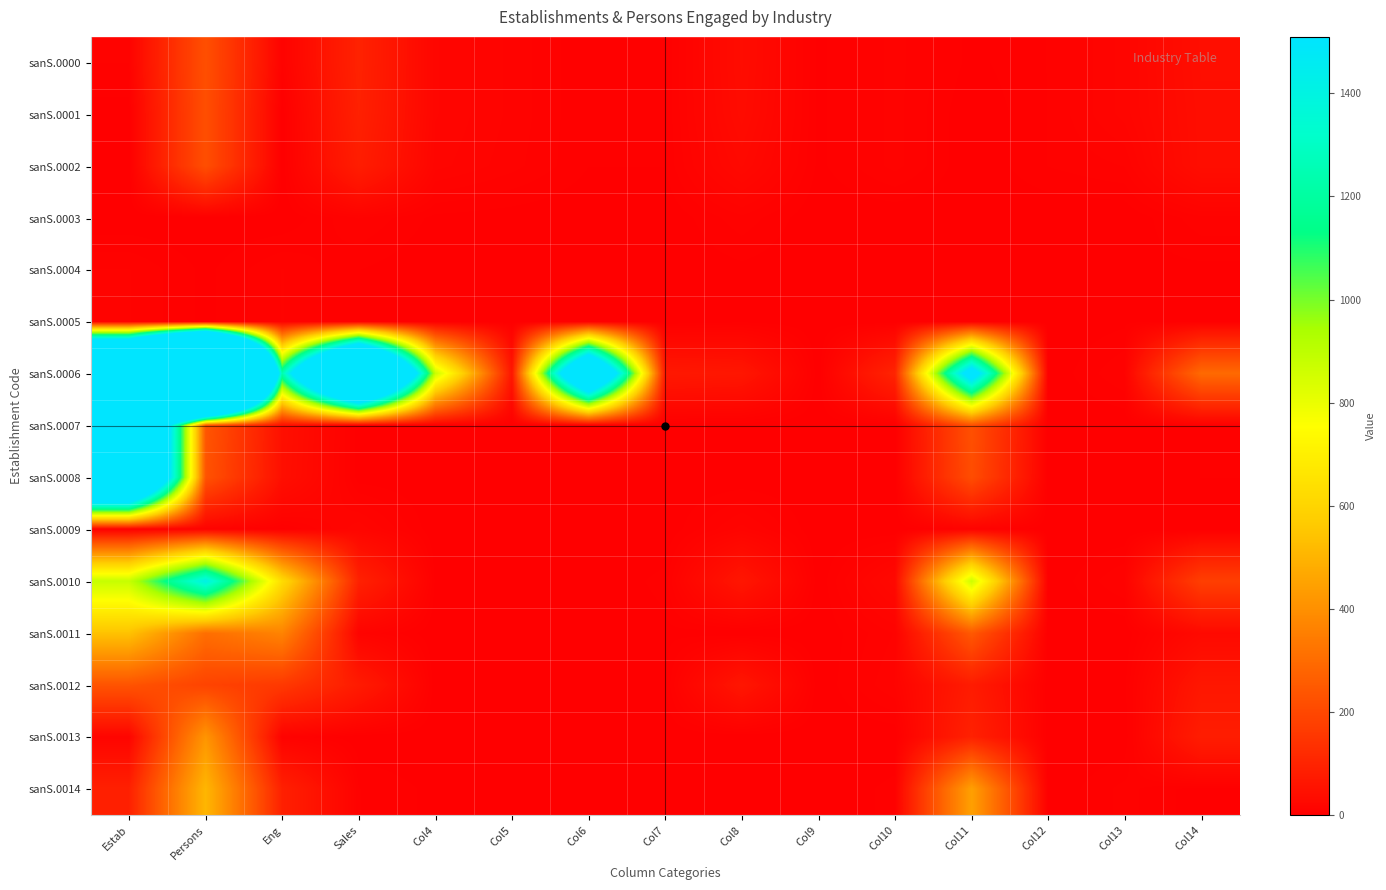

What is the total value across all series at Persons?

11886